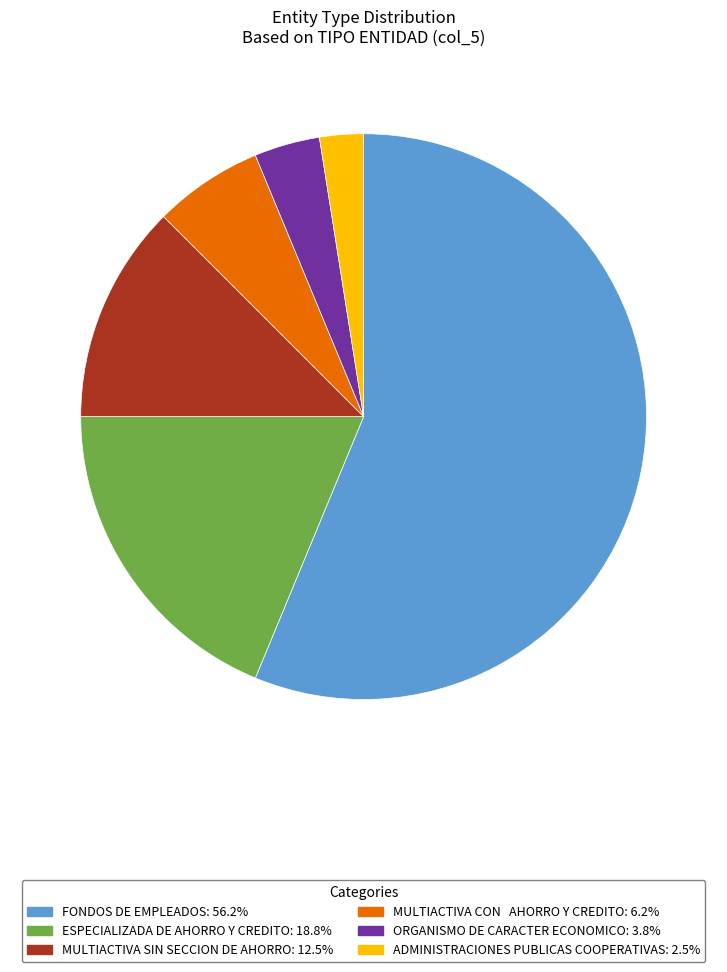

Is FONDOS DE EMPLEADOS the majority of the pie?

Yes